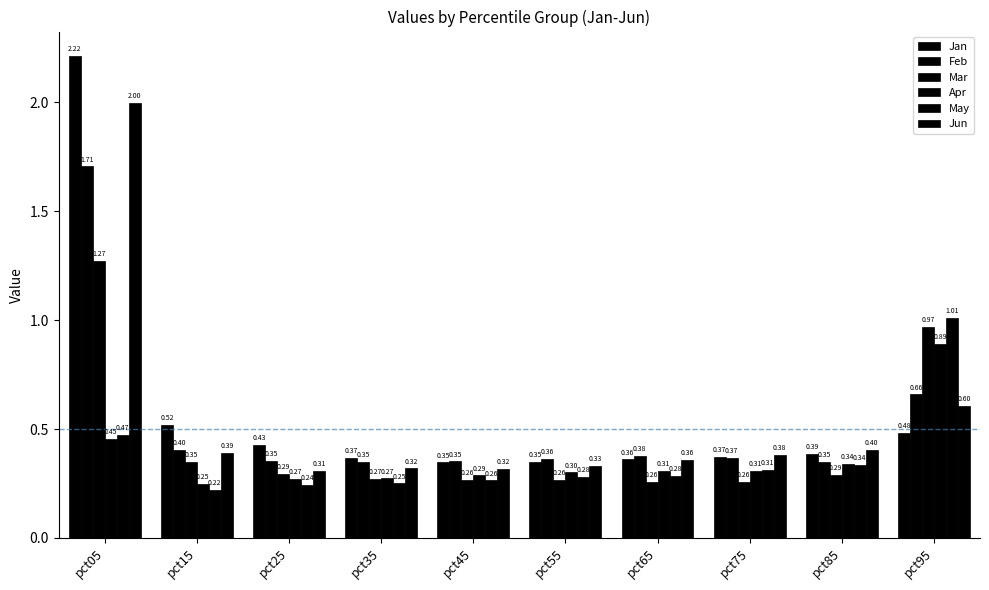

What is the value of the Jan bar at the 8th from the left?

0.4